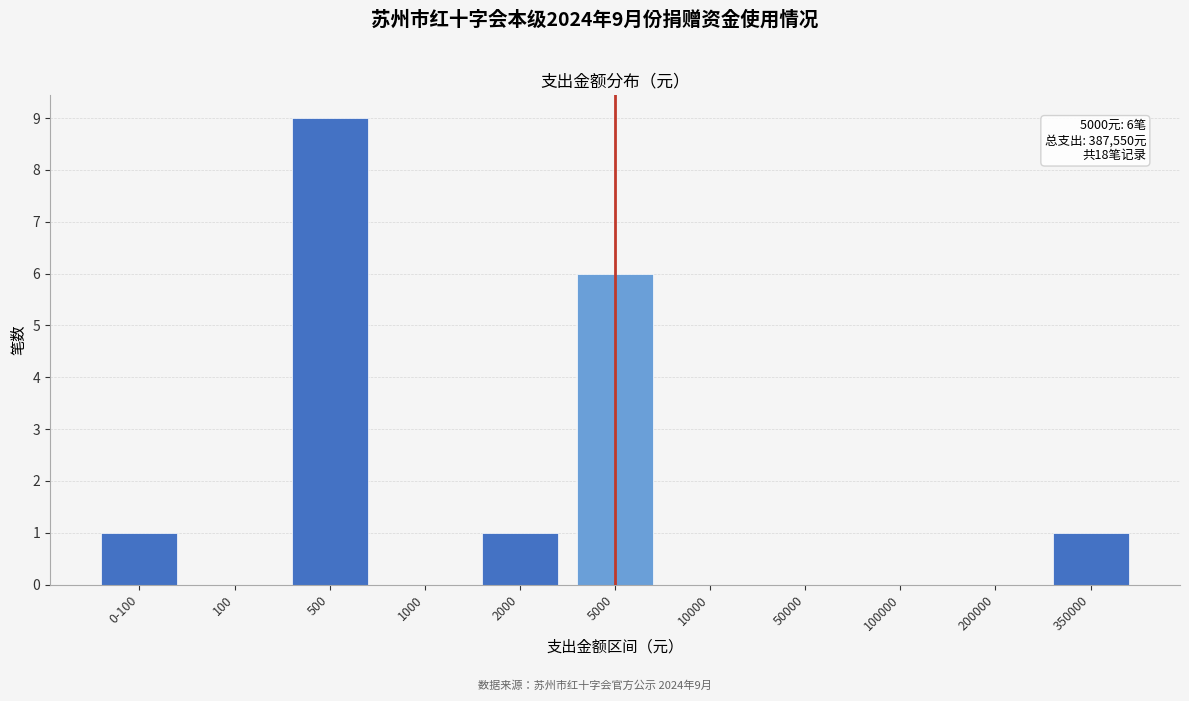

Reading left to right, transcribe all the data shown in this chart.

0-100=1	100=0	500=9	1000=0	2000=1	5000=6	10000=0	50000=0	100000=0	200000=0	350000=1